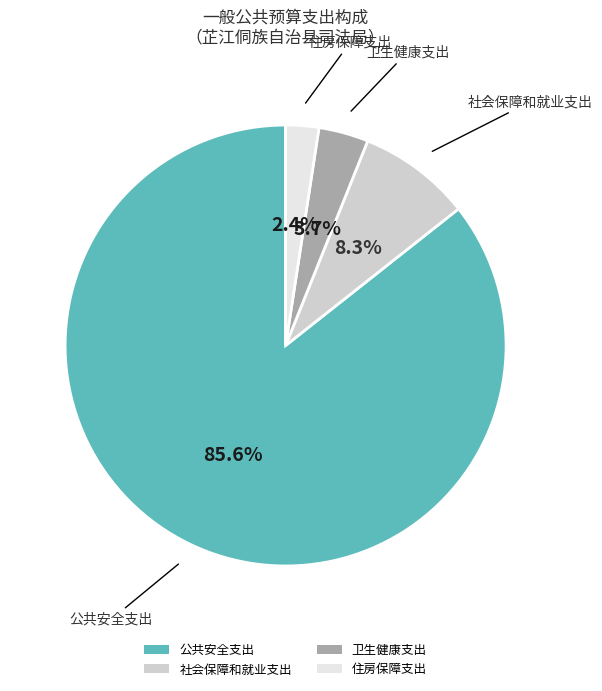

Count the number of slices in the pie.

4